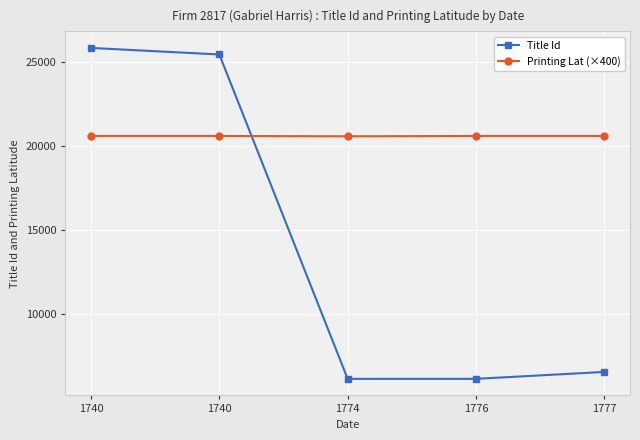

Which series changed the most between 1740 and 1777?

Title Id